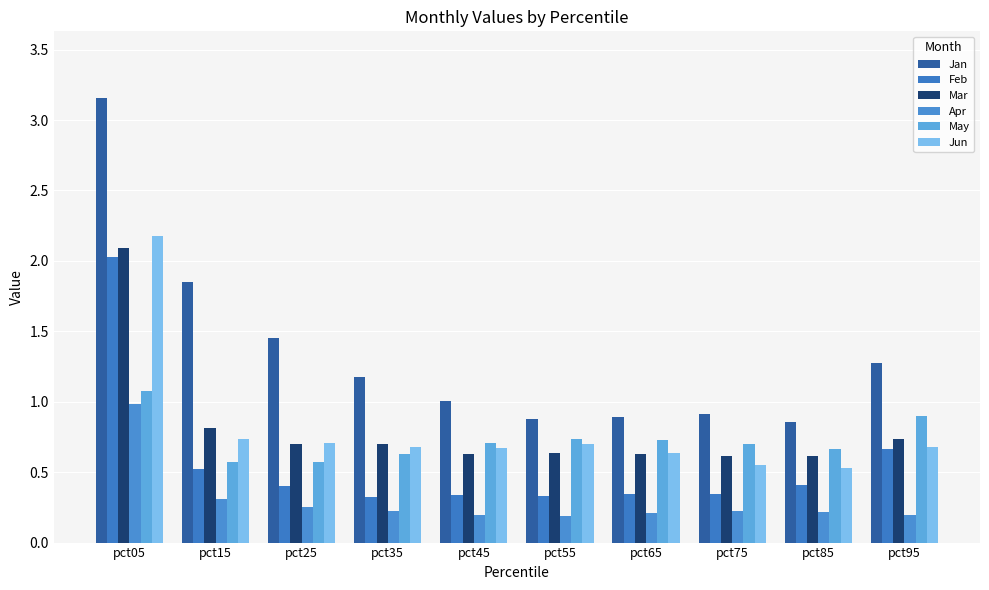

What is the highest value of the Mar series?

2.1